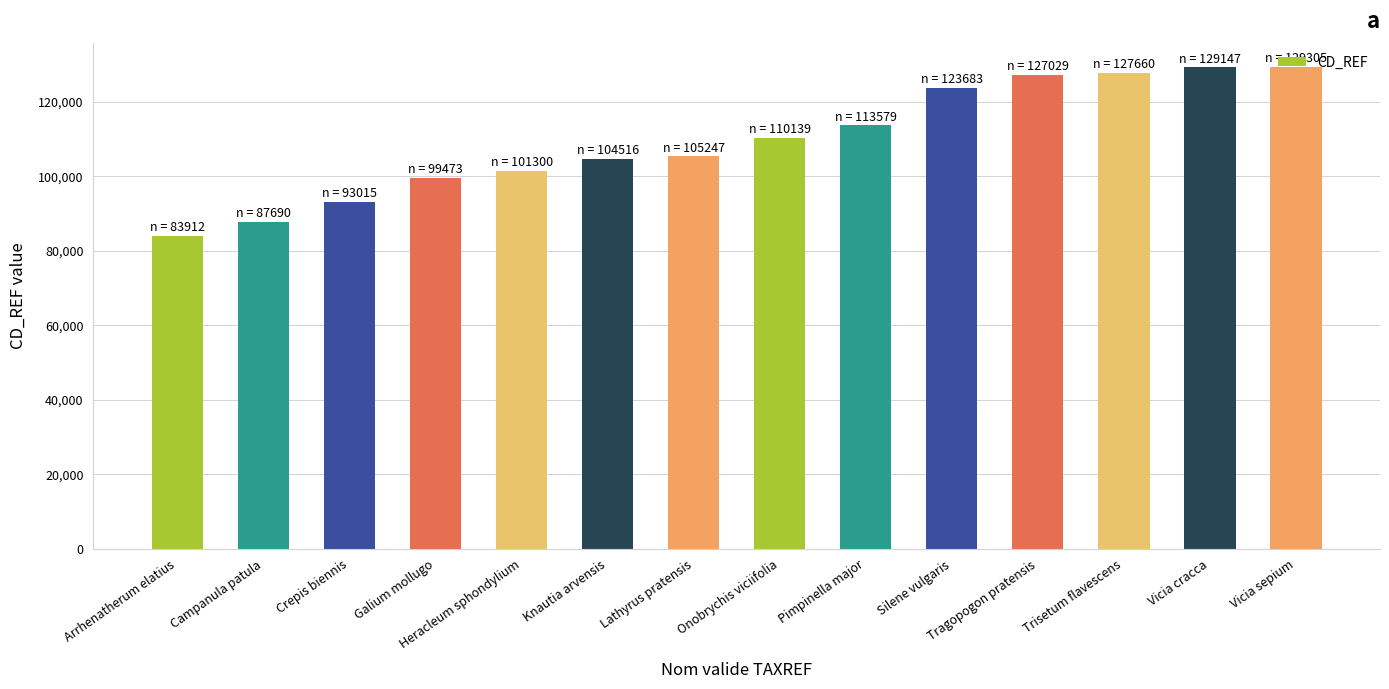

The chart shows a value of 127660 at Trisetum flavescens. True or false?

True